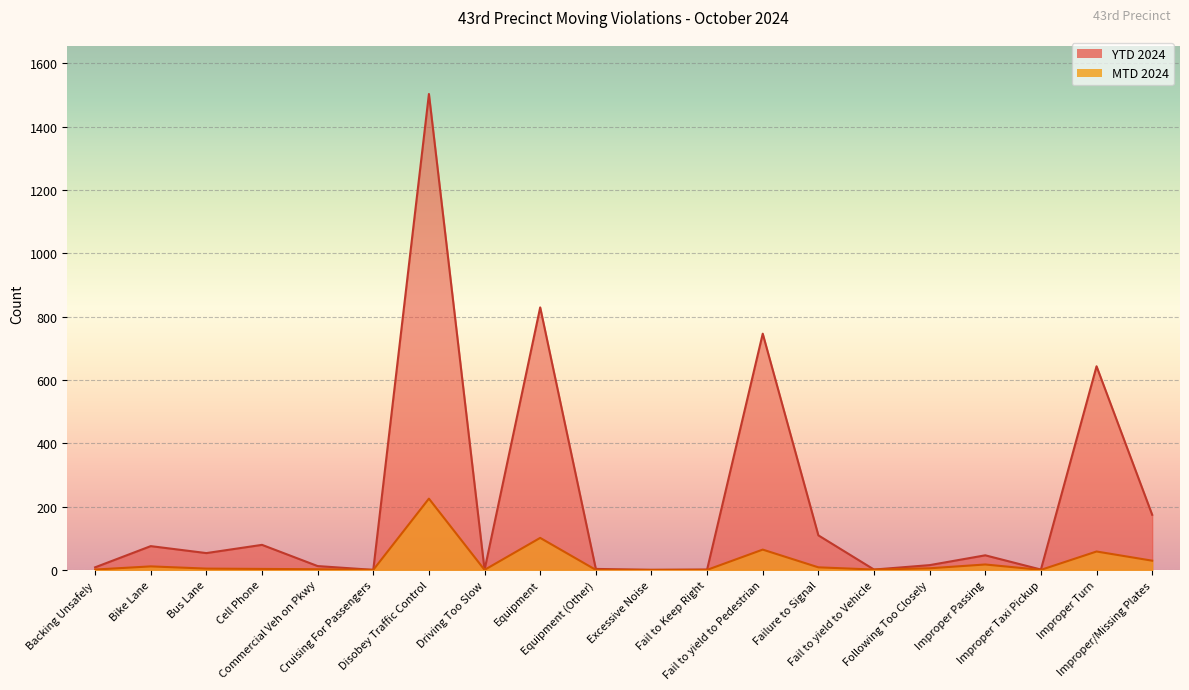

What is the label of the 18th point from the right?

Bus Lane